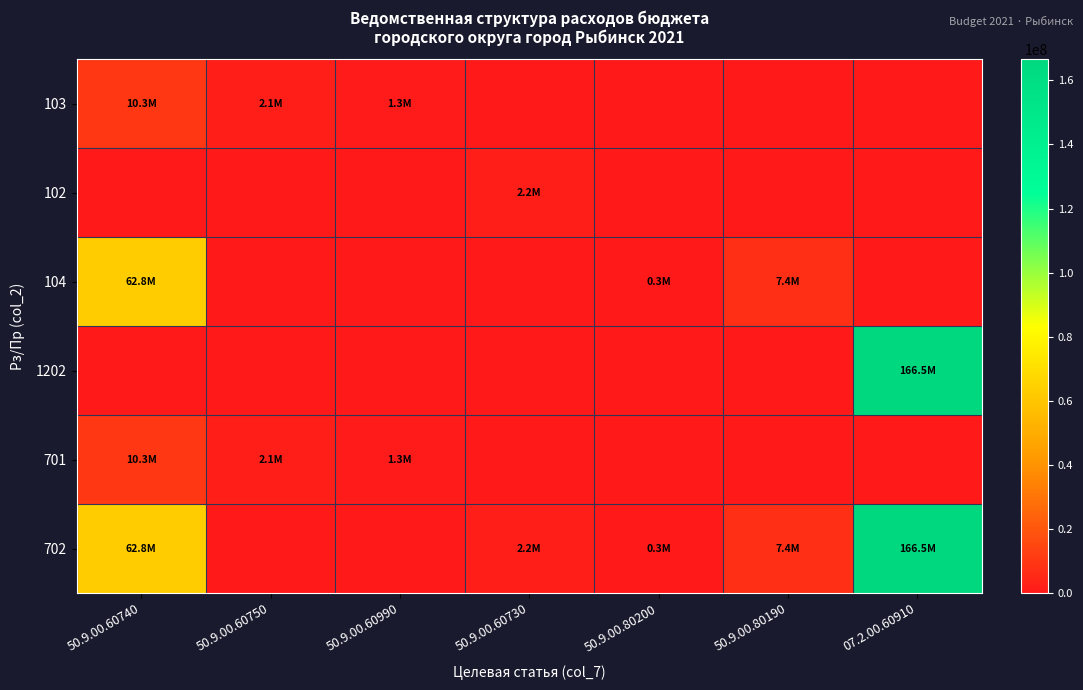

What is the total value across all series at 07.2.00.60910?

333033916